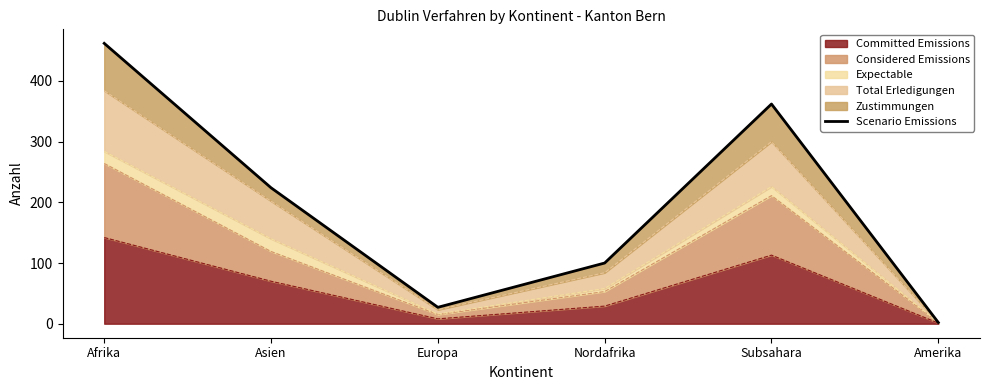

Which has a higher value, Amerika or Europa?

Europa